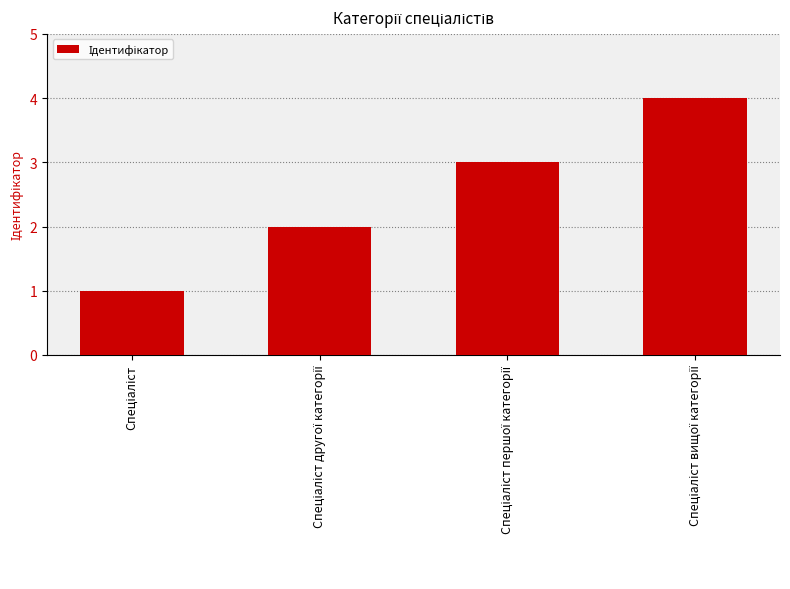

What is the sum of all values?

10